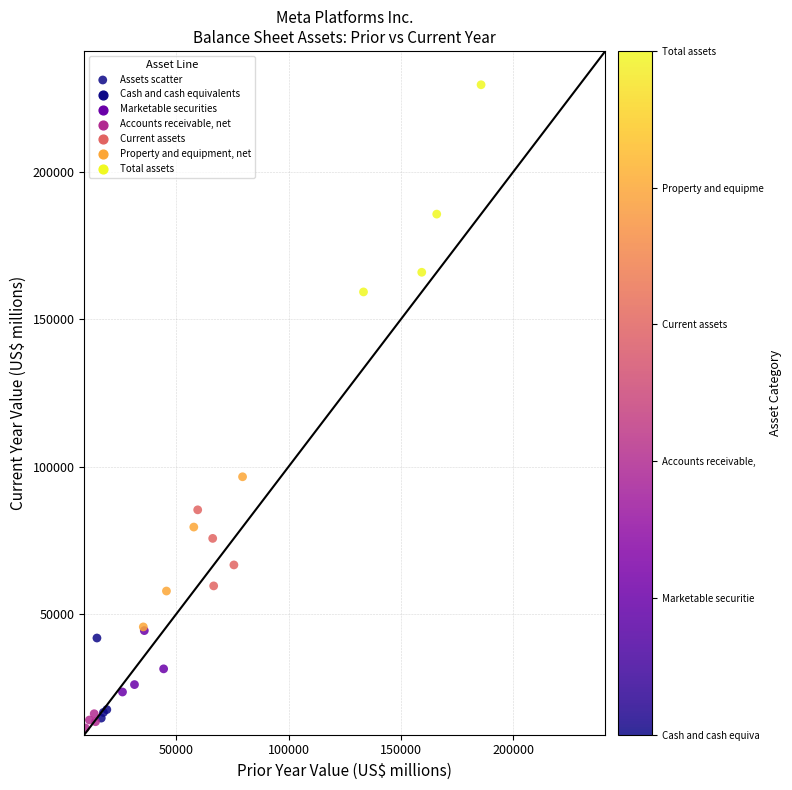

What Y value in the scatter plot is closest to 120479?

96587